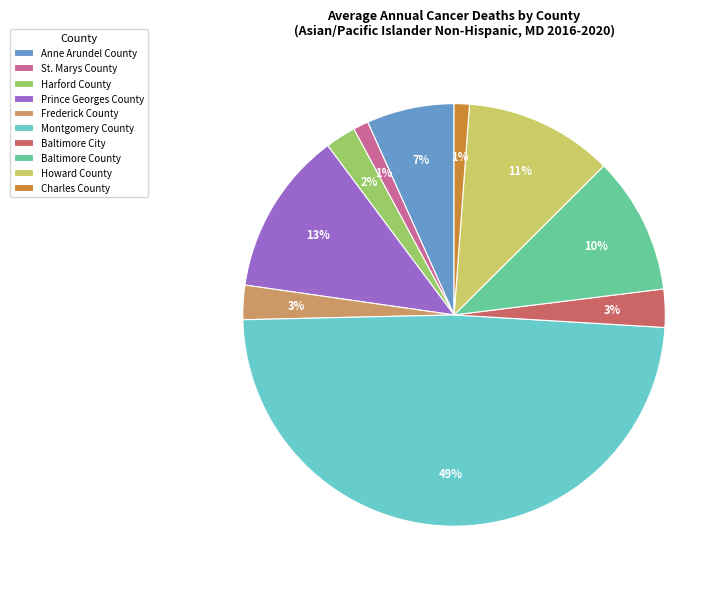

Combined, do Harford County and Howard County account for over 50%?

No